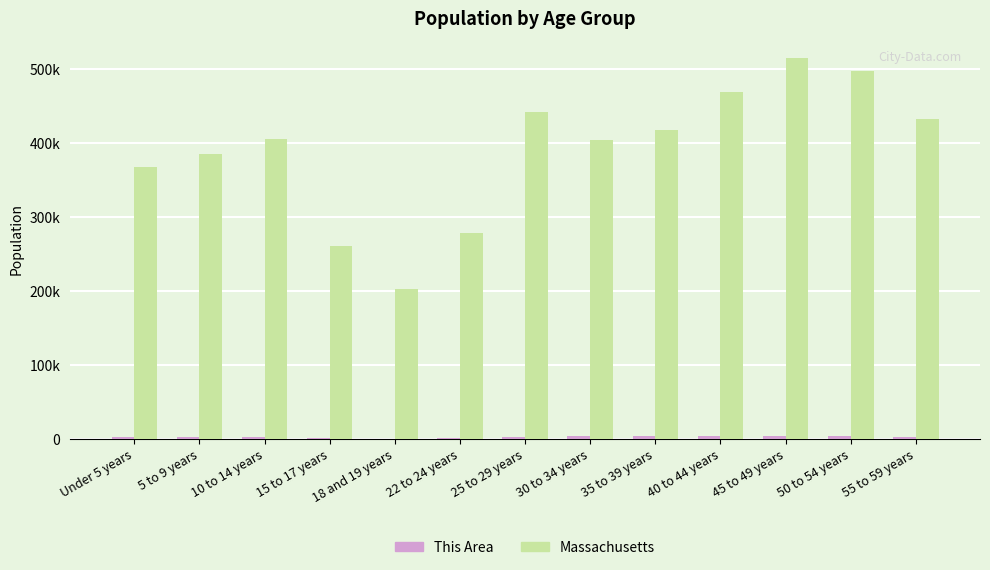

Which series has the largest range (max minus min)?

Massachusetts